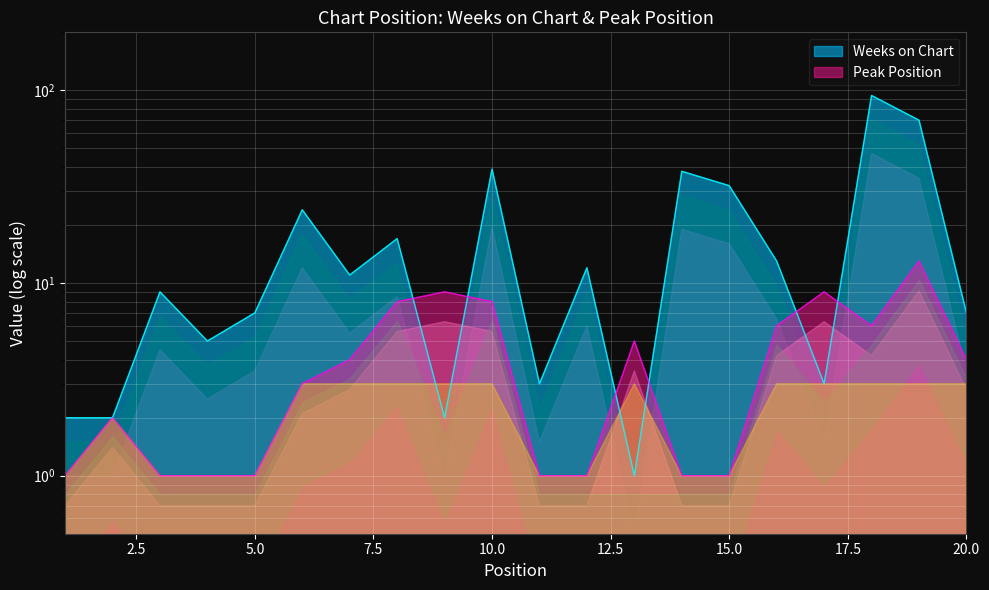

List the labels in order of Peak Position value, largest first.

19, 9, 17, 8, 10, 16, 18, 13, 7, 20, 6, 2, 1, 3, 4, 5, 11, 12, 14, 15